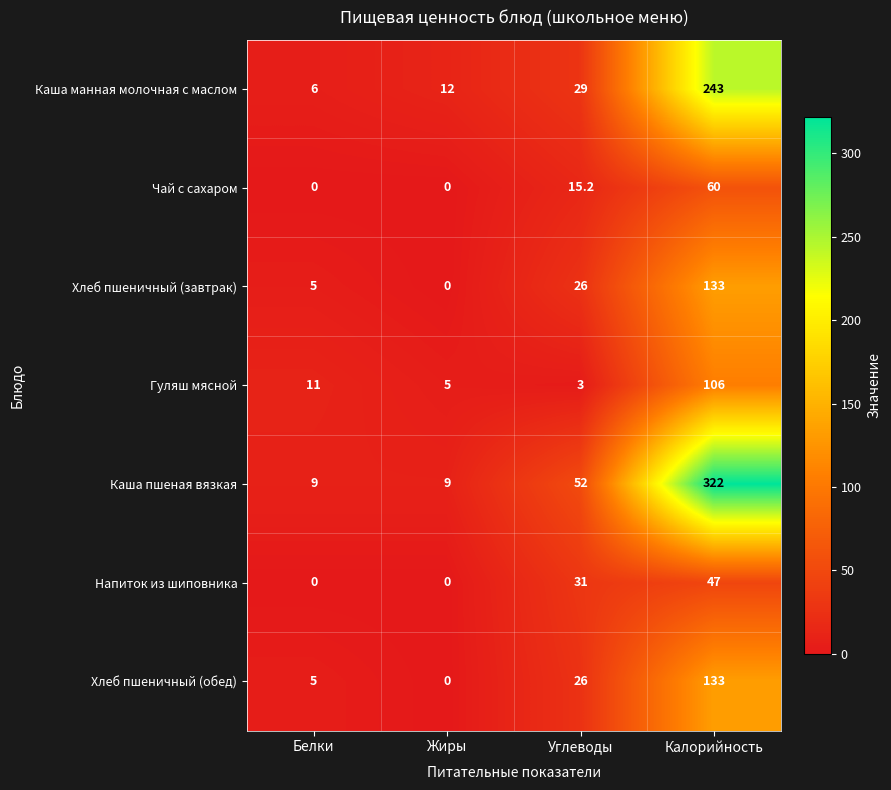

At which category is the sum across all series the highest?

Калорийность